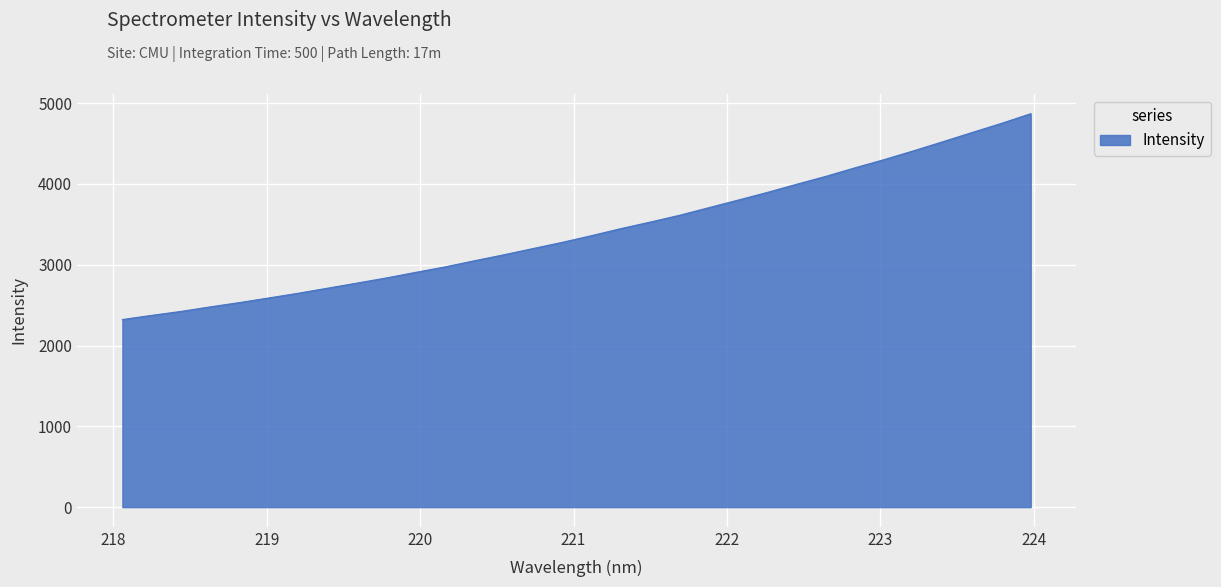

What is the difference between the maximum and second lowest values?

2495.4